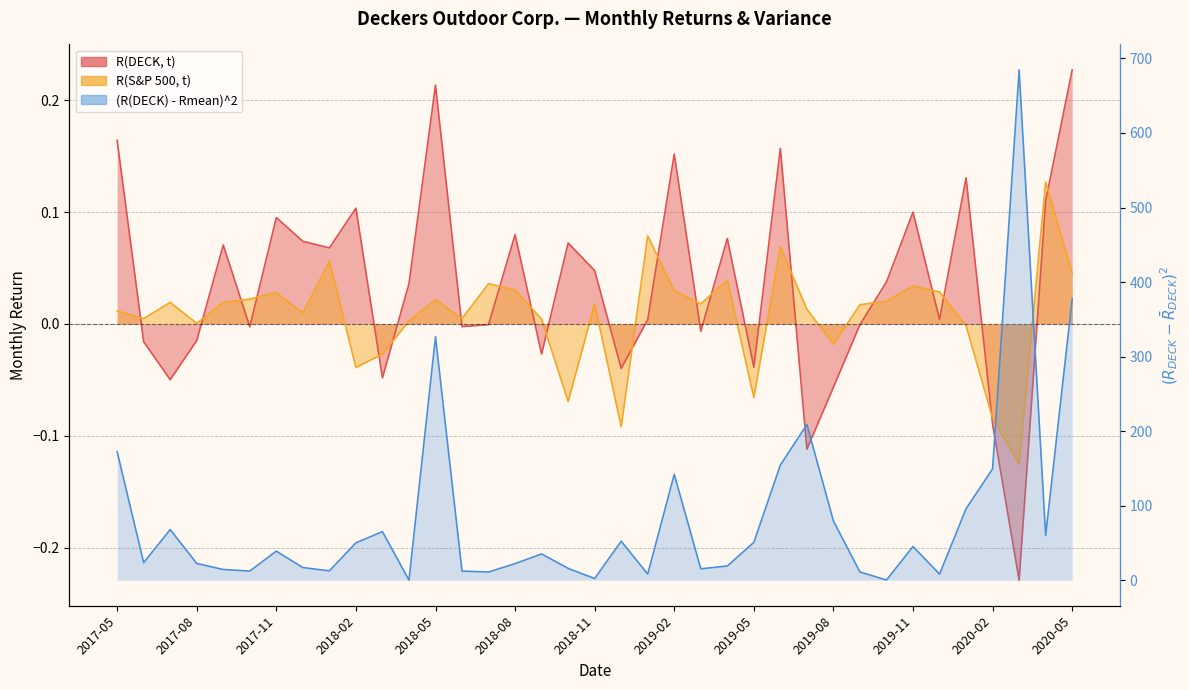

At which category is the sum across all series the highest?

2020-03